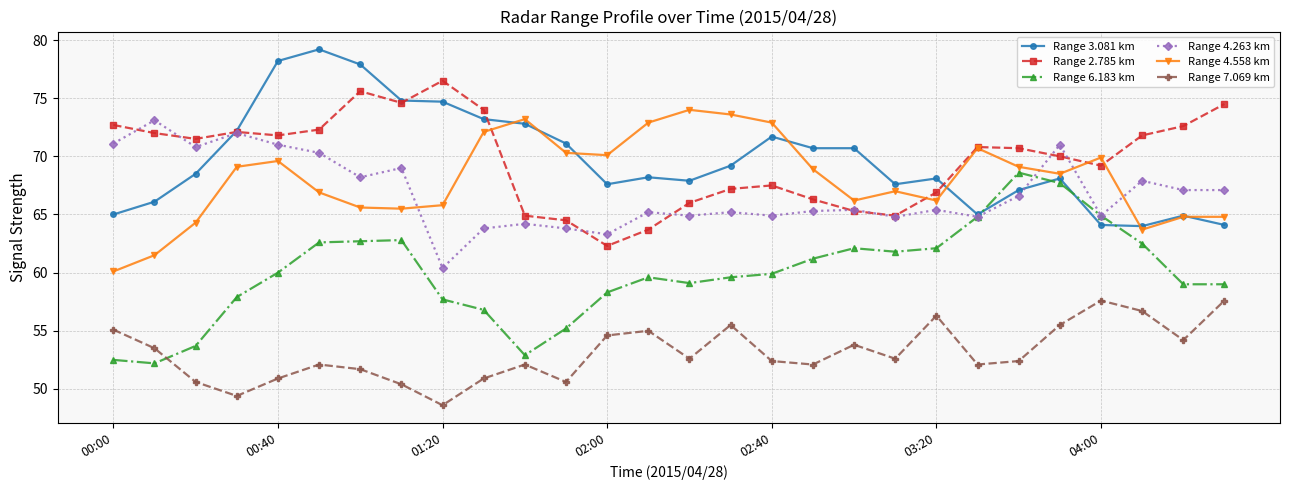

What is the greatest value displayed?

79.2